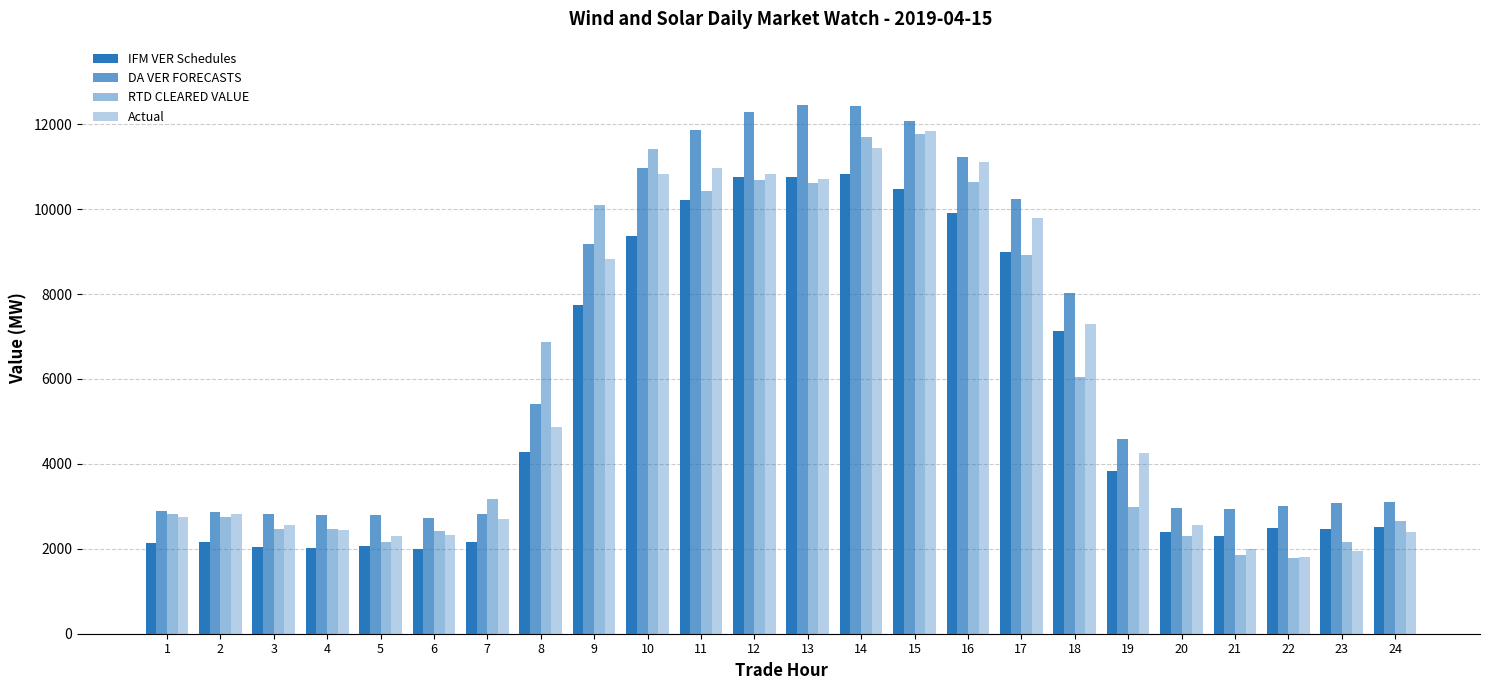

Reading right to left, what are all the values shown in this chart?

IFM VER Schedules: 2517.7	2476.3	2488.9	2297.2	2384.8	3834.4	7123.2	8981.2	9899.2	10477.2	10827.4	10751.4	10763.5	10214.3	9367.8	7745.9	4272.2	2155.6	1998.7	2056.2	2023.0	2040.5	2162.6	2134.0
DA VER FORECASTS: 3091.0	3088.0	2999.3	2932.5	2971.4	4596.8	8021.2	10229.7	11222.6	12085.0	12422.9	12448.7	12293.2	11853.6	10964.8	9172.9	5406.3	2824.5	2732.4	2790.2	2795.8	2827.8	2863.8	2881.3
RTD CLEARED VALUE: 2651.5	2161.4	1783.5	1842.2	2309.8	2990.3	6040.4	8925.3	10643.0	11776.4	11691.9	10608.1	10688.4	10433.4	11406.4	10095.5	6869.0	3166.1	2424.1	2171.7	2457.9	2470.0	2754.1	2830.2
Actual: 2404.8	1948.5	1796.4	2000.0	2552.8	4262.7	7305.3	9784.2	11103.5	11827.8	11433.0	10709.0	10818.3	10971.2	10836.5	8830.0	4866.2	2690.1	2329.5	2303.9	2433.6	2553.0	2808.3	2742.6